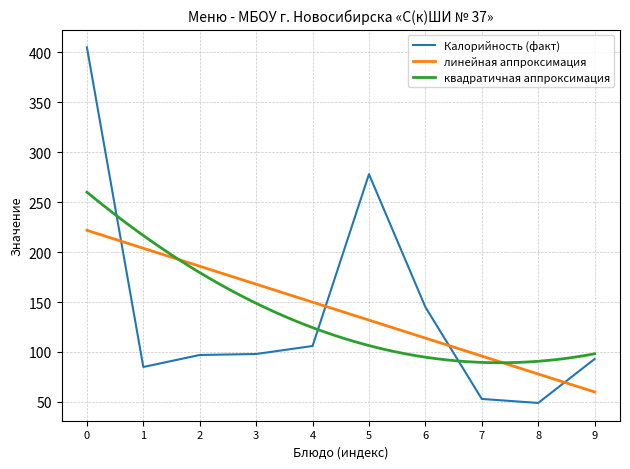

The value of Калорийность (факт) at 8 is 49. True or false?

True